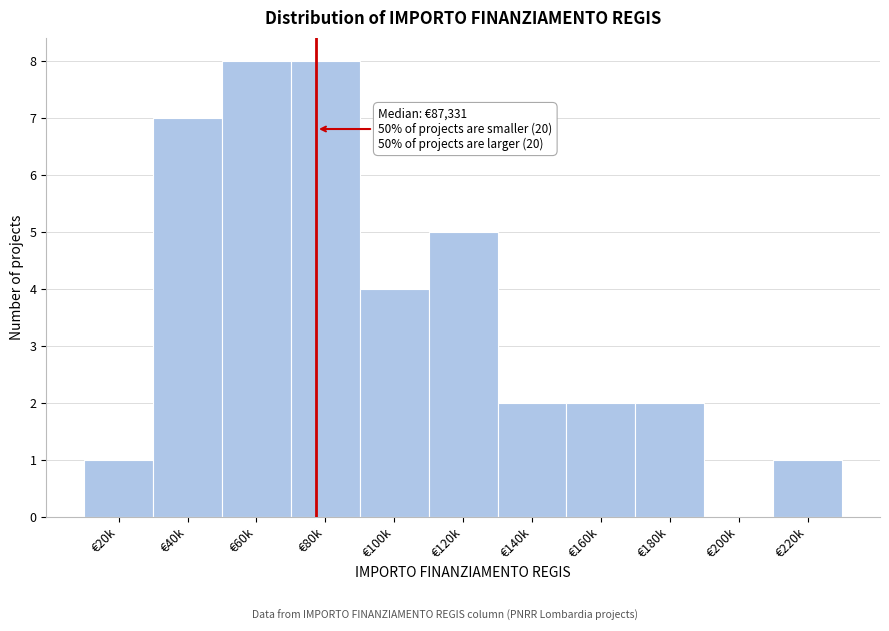

Reading left to right, what are all the values shown in this chart?

€20k=1	€40k=7	€60k=8	€80k=8	€100k=4	€120k=5	€140k=2	€160k=2	€180k=2	€200k=0	€220k=1